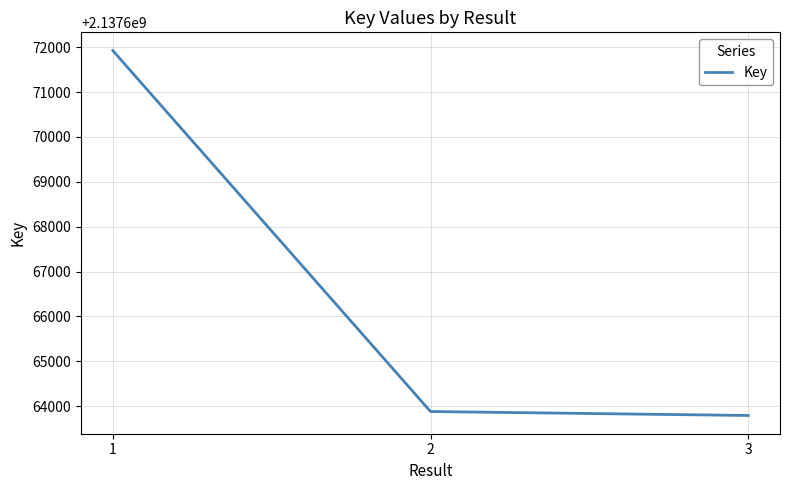

What is the sum of all values?

6412999597